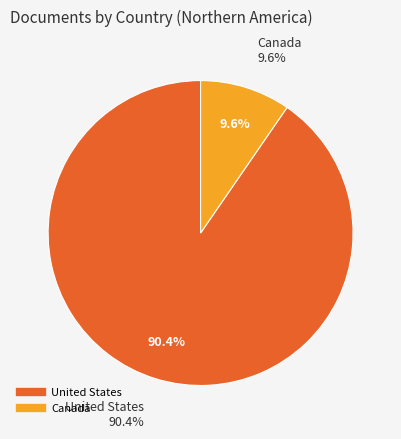

To the nearest percent, what portion does United States represent?

90%